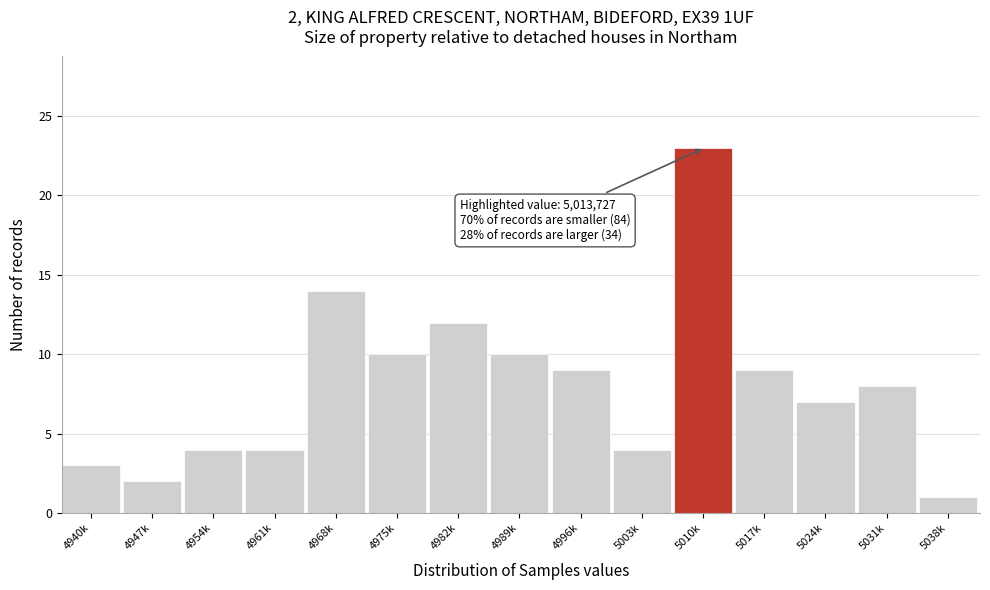

Reading left to right, transcribe all the data shown in this chart.

3	2	4	4	14	10	12	10	9	4	23	9	7	8	1